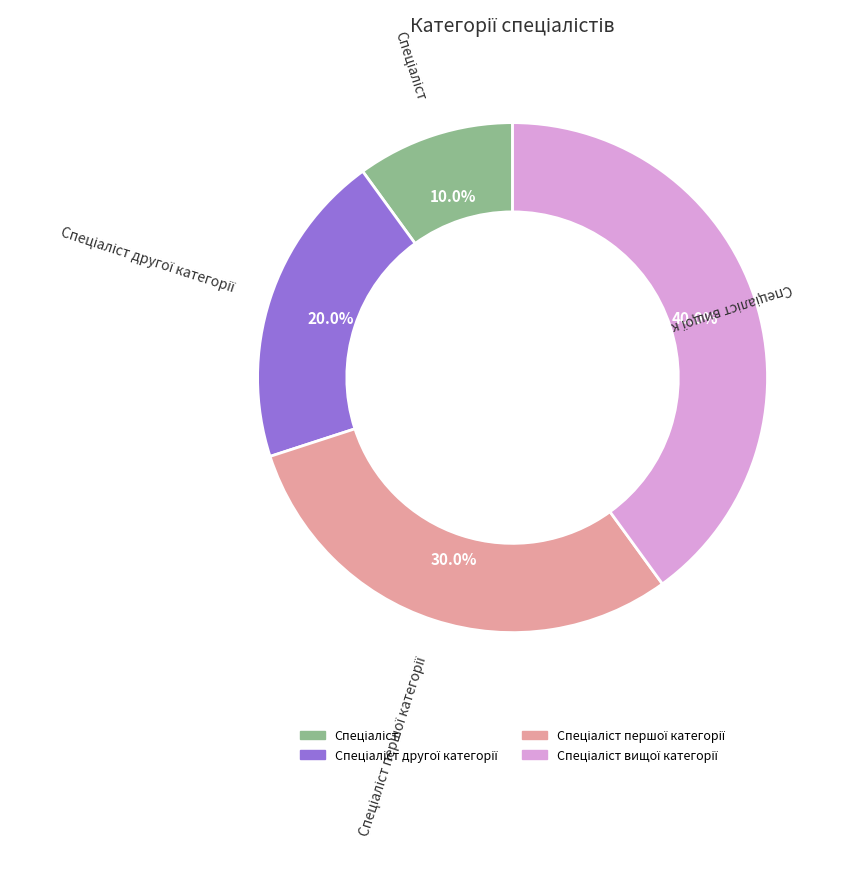

Is there any slice that represents more than half of the pie?

No